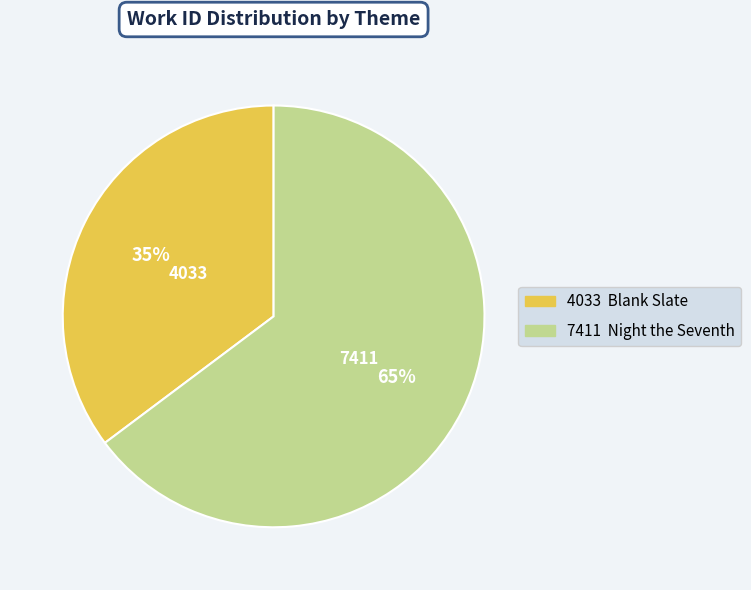

Does any single category account for the majority?

Yes